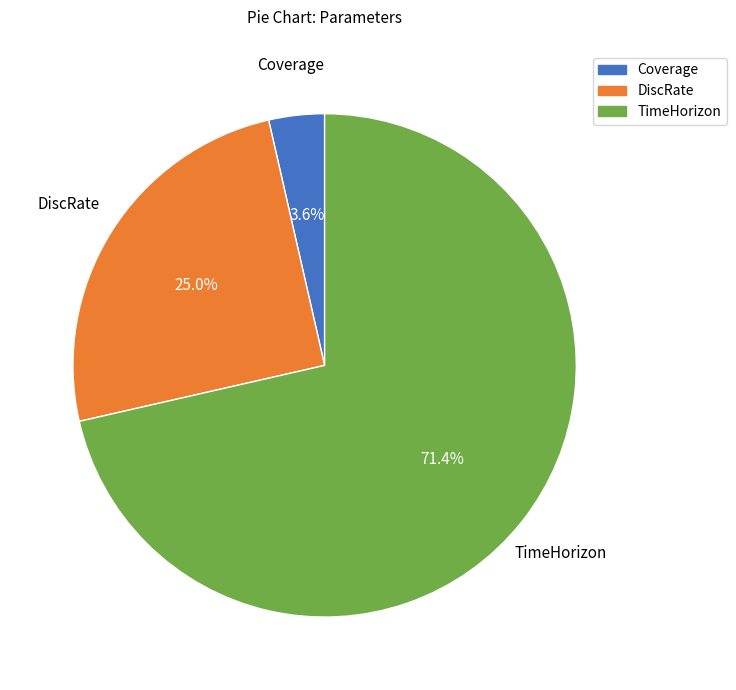

Combined, what portion of the pie is TimeHorizon and DiscRate?

96.4%